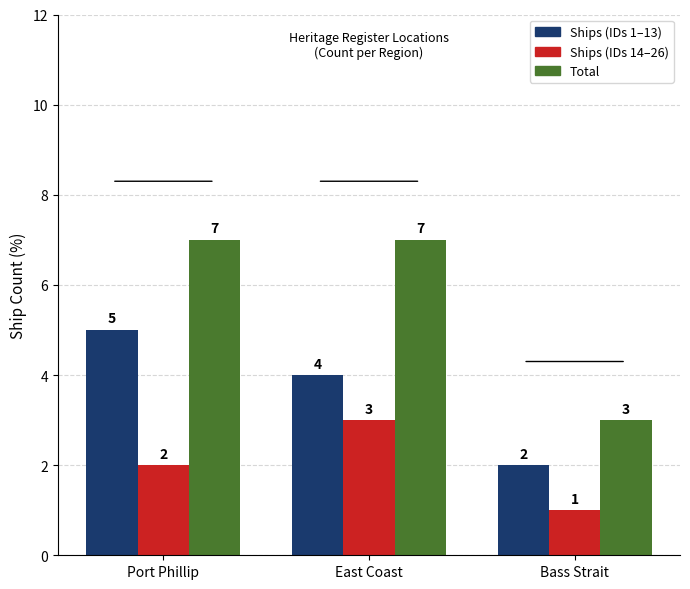

Reading left to right, transcribe all the data shown in this chart.

Ships (IDs 1–13): Port Phillip=5	East Coast=4	Bass Strait=2
Ships (IDs 14–26): Port Phillip=2	East Coast=3	Bass Strait=1
Total: Port Phillip=7	East Coast=7	Bass Strait=3